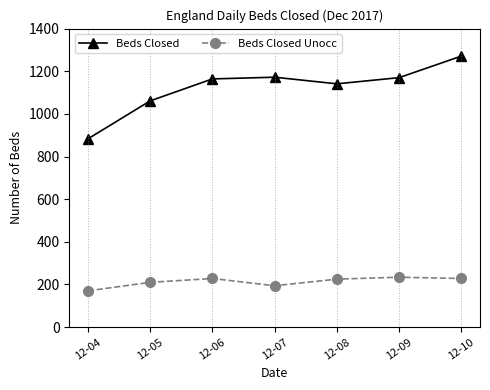

At which label is Beds Closed closest to 1077?

12-05